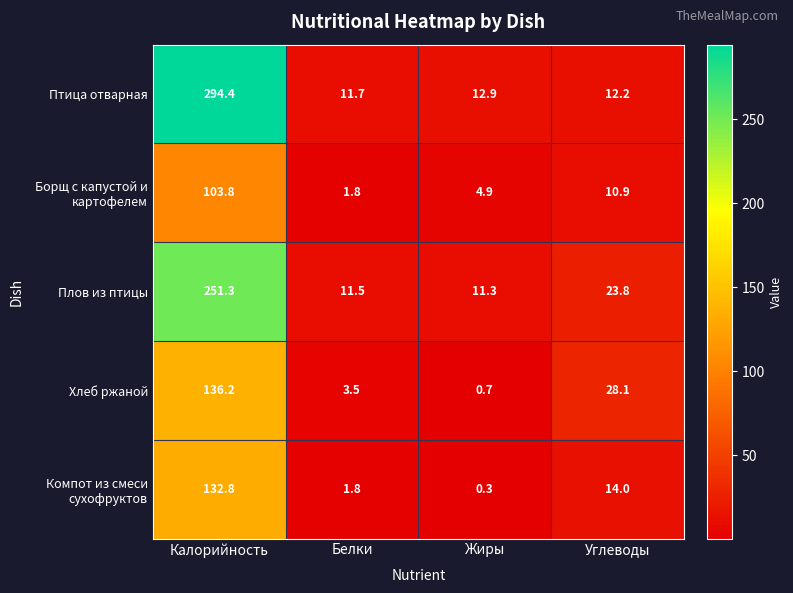

Where does the Хлеб ржаной series first go above 28?

Калорийность